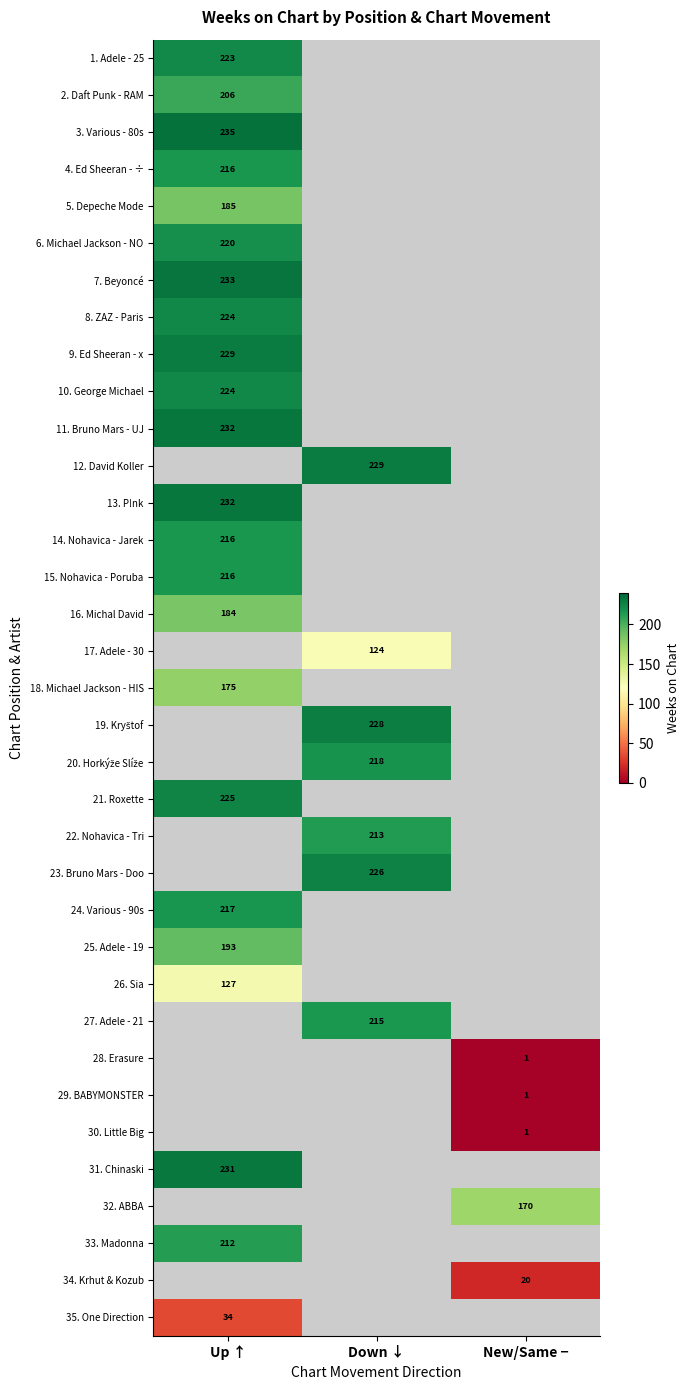

The 32. ABBA series shows 170 at New/Same −. True or false?

True